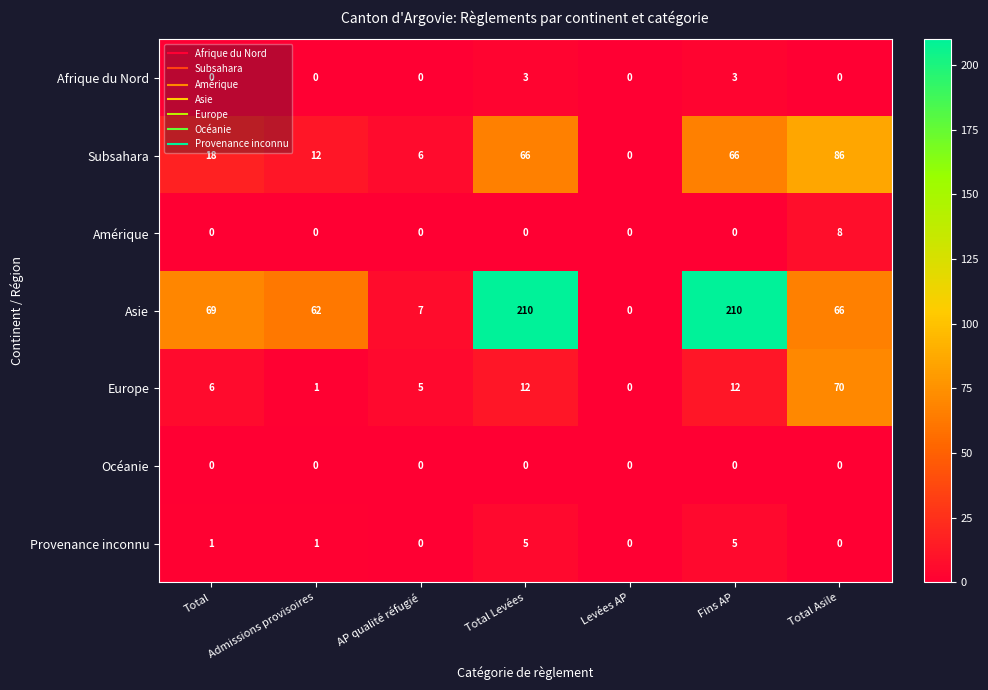

The Océanie series shows 0 at Total. True or false?

True